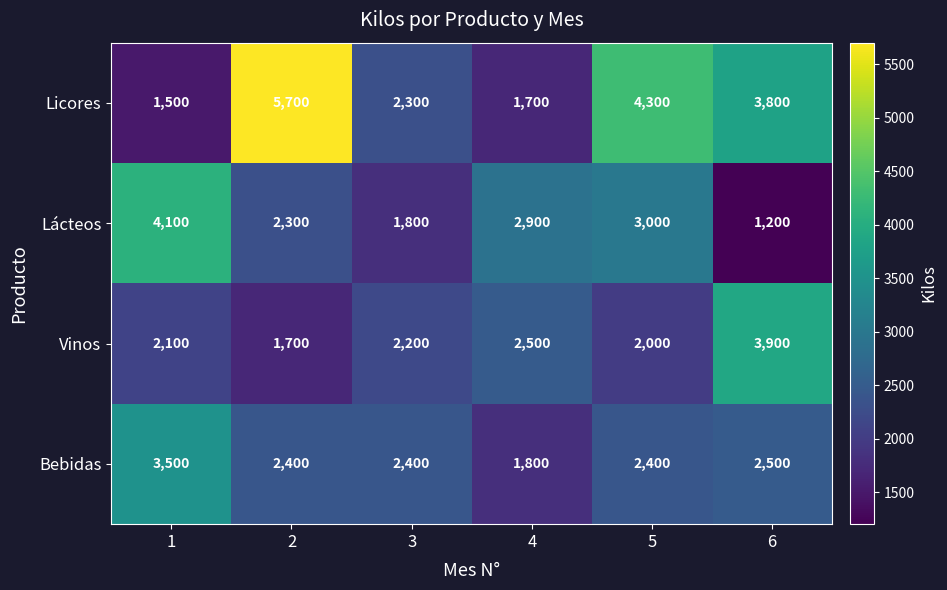

Reading left to right, list all the values displayed in this chart.

Licores: 1500	5700	2300	1700	4300	3800
Lácteos: 4100	2300	1800	2900	3000	1200
Vinos: 2100	1700	2200	2500	2000	3900
Bebidas: 3500	2400	2400	1800	2400	2500